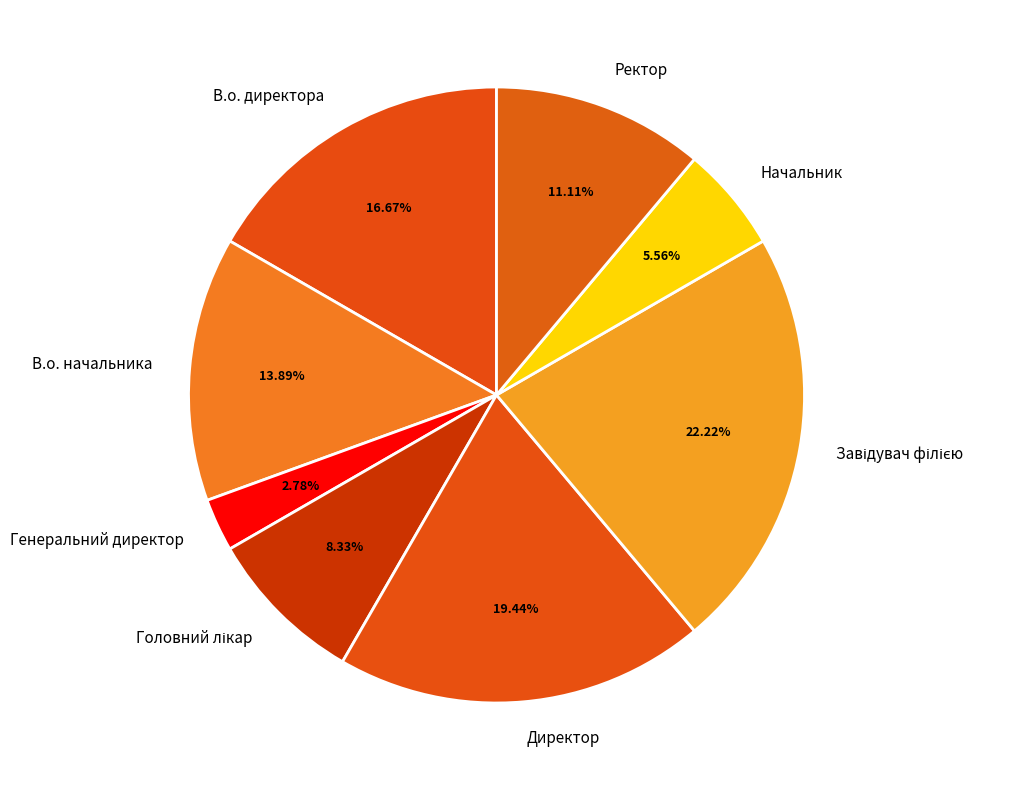

Which slice is the smallest?

Генеральний директор